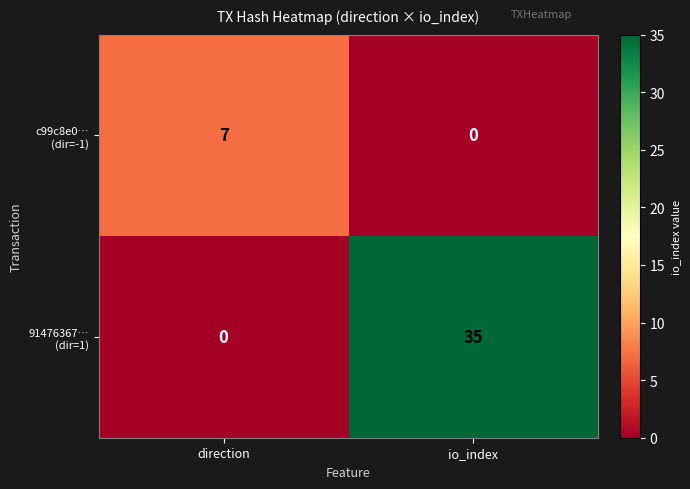

What is the difference between the highest and lowest values at io_index?

35